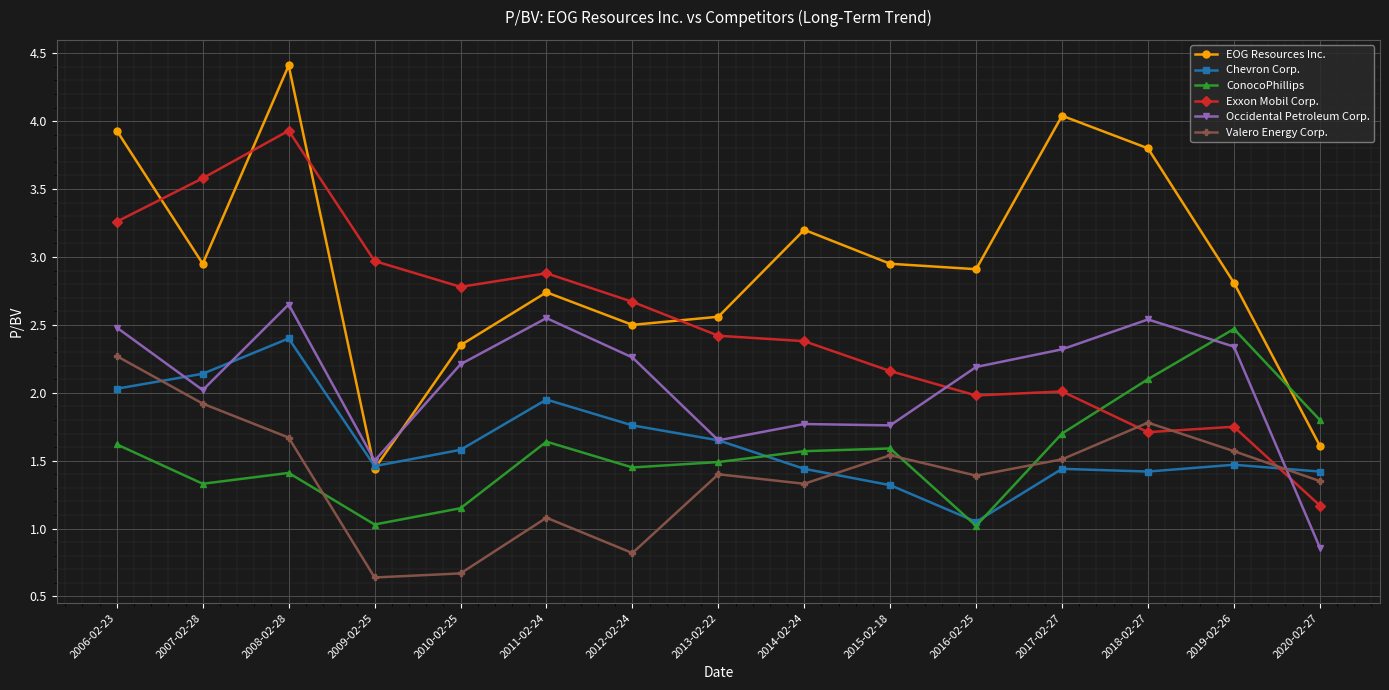

How many lines are shown in the chart?

6